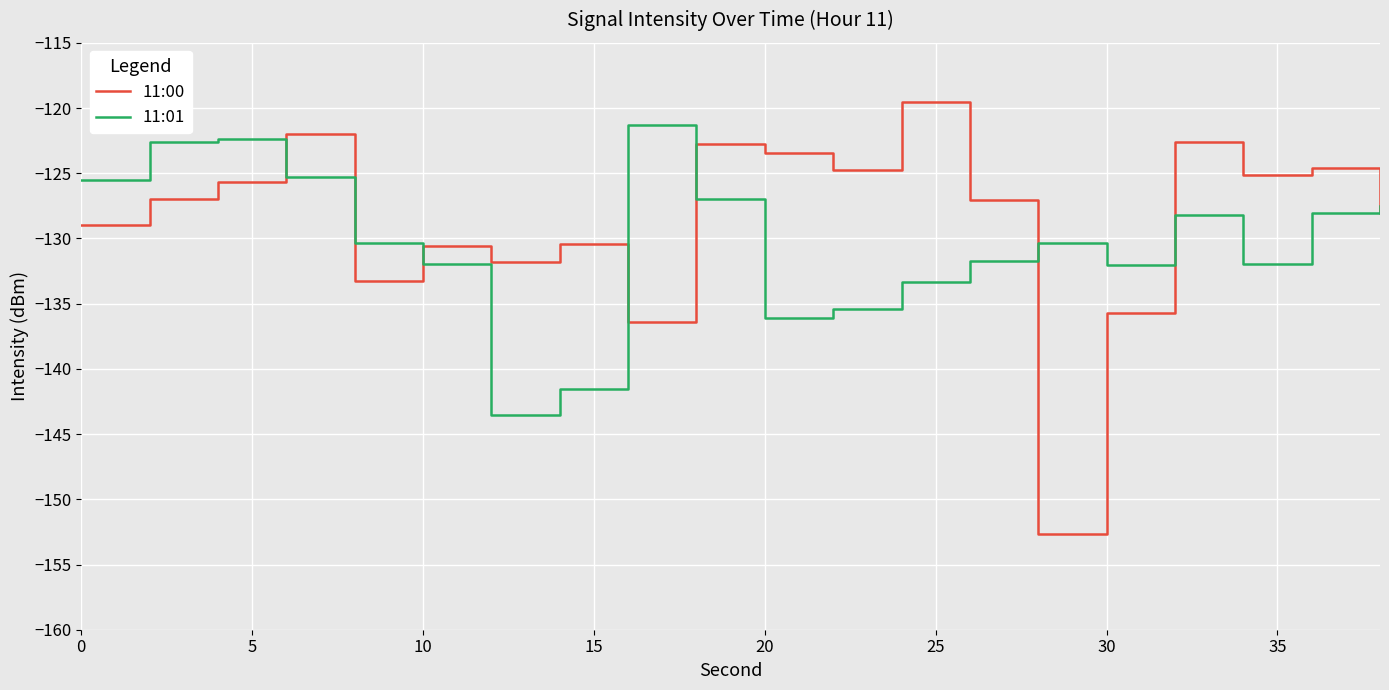

What is the maximum value shown in the chart?

-119.5